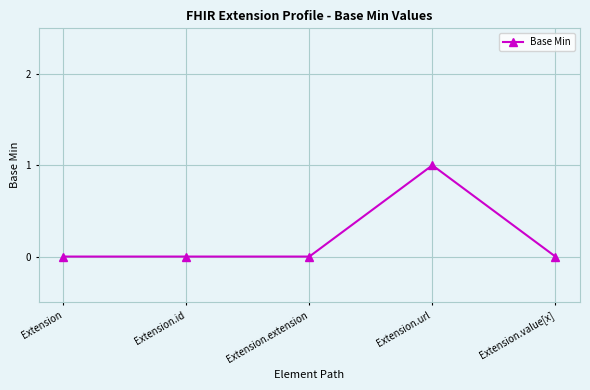

Is it true that the value at Extension.id is 0?

True